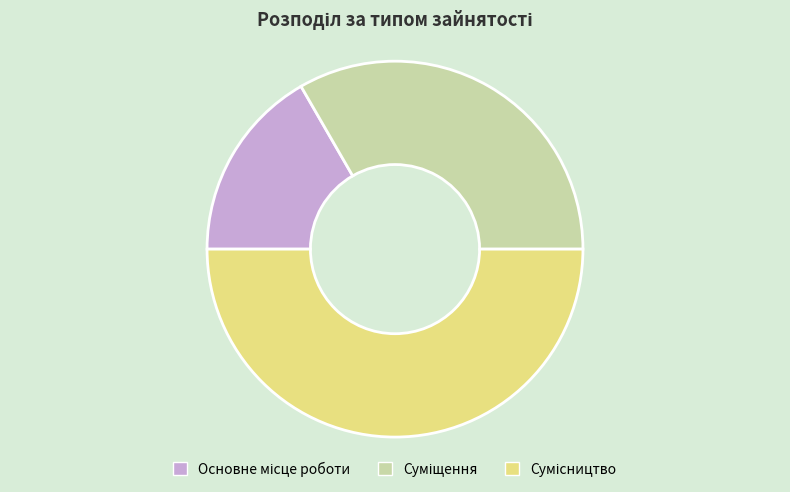

How many slices are in this pie chart?

3